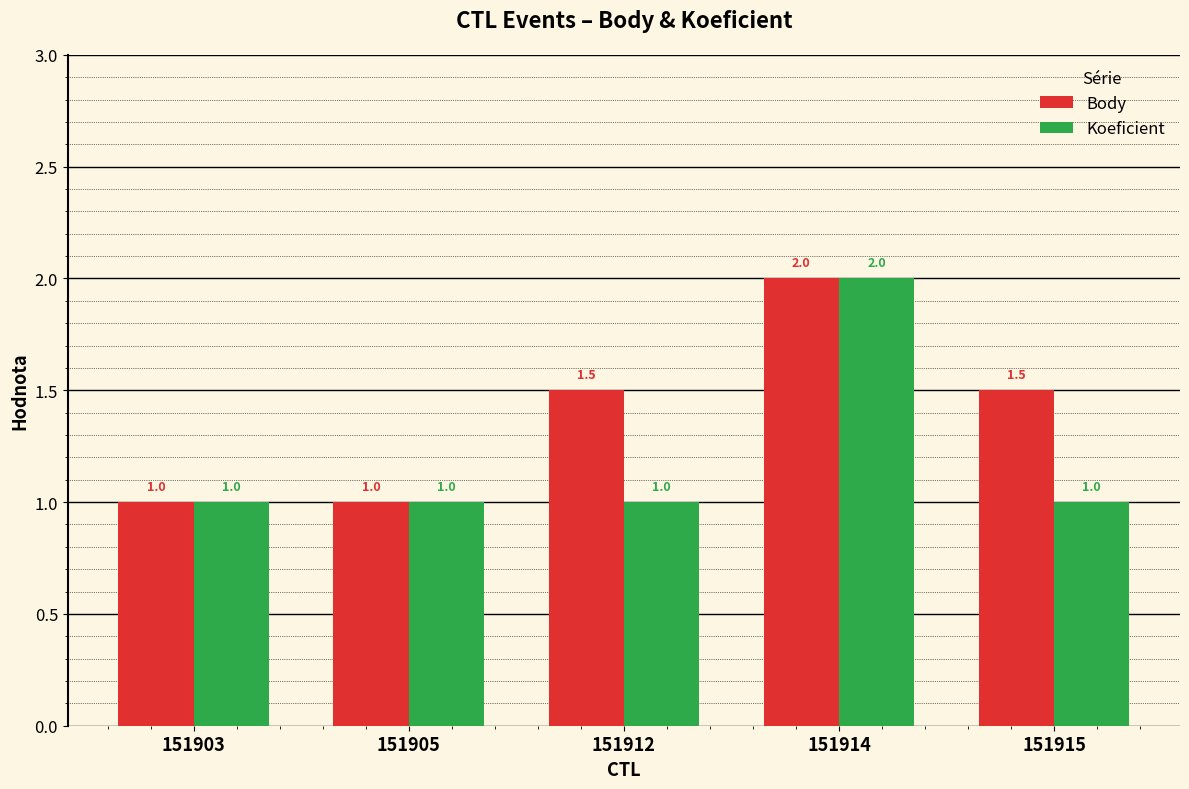

At which category is the sum across all series the highest?

151914